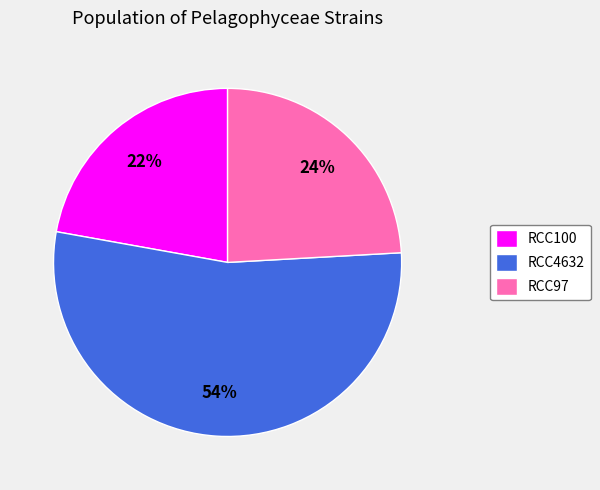

Do RCC97 and RCC4632 together represent more than half of the pie?

Yes